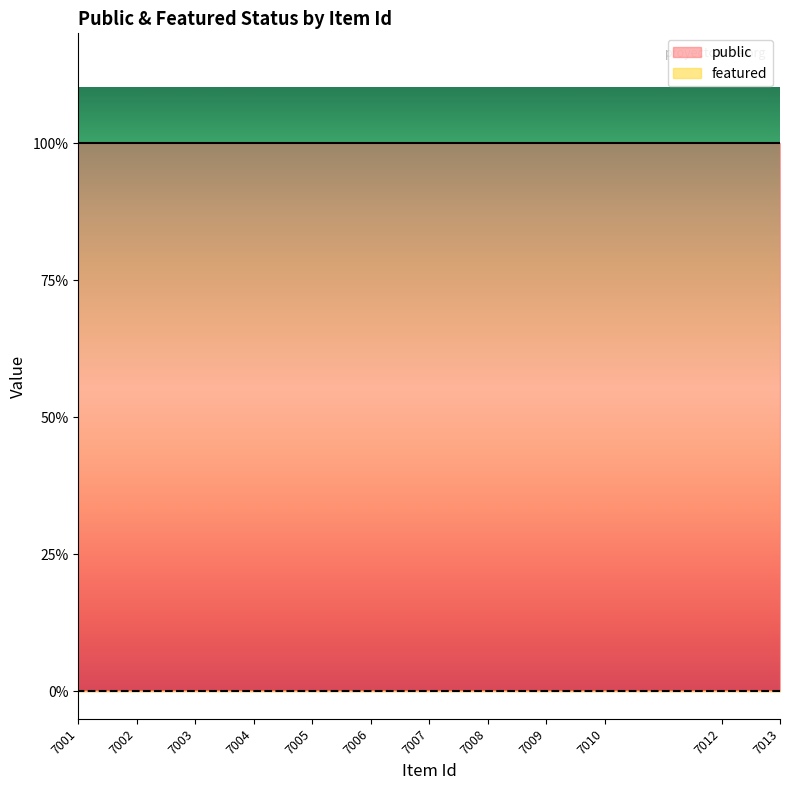

What is the value of the public point at the 6th from the left?

1